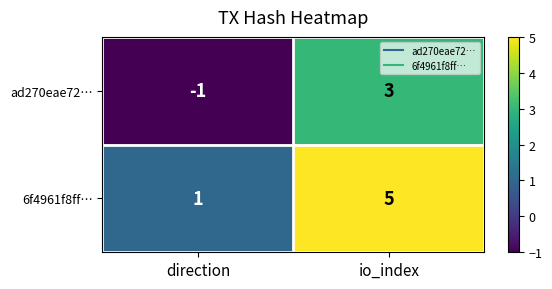

Reading left to right, list all the values displayed in this chart.

ad270eae72…: -1	3
6f4961f8ff…: 1	5